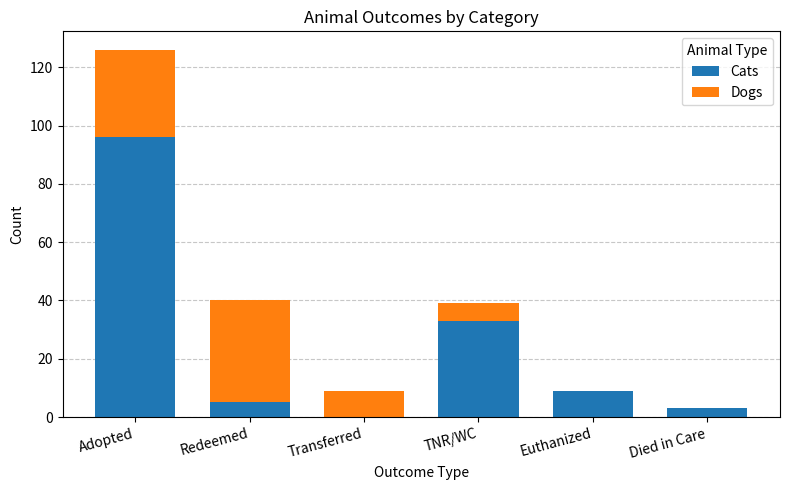

How many positive values does the Cats series have?

5